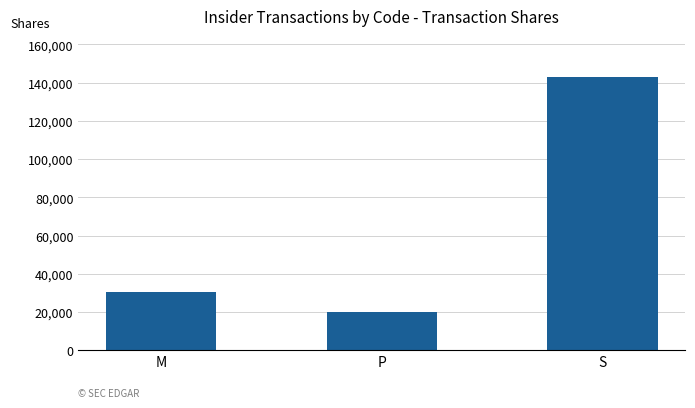

At which category does the chart reach its minimum across all series?

P